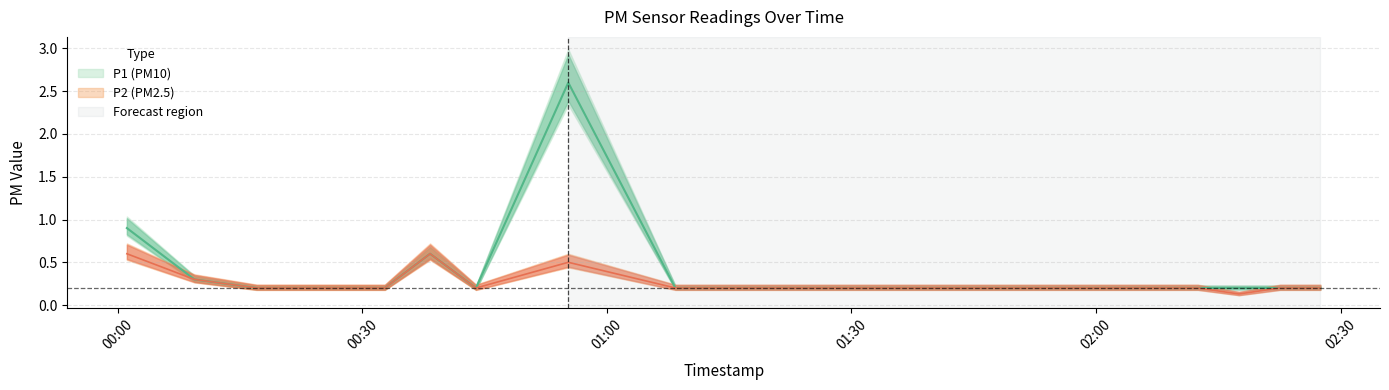

What is the sum of the P1 values at 01:08 and 00:24?

0.4